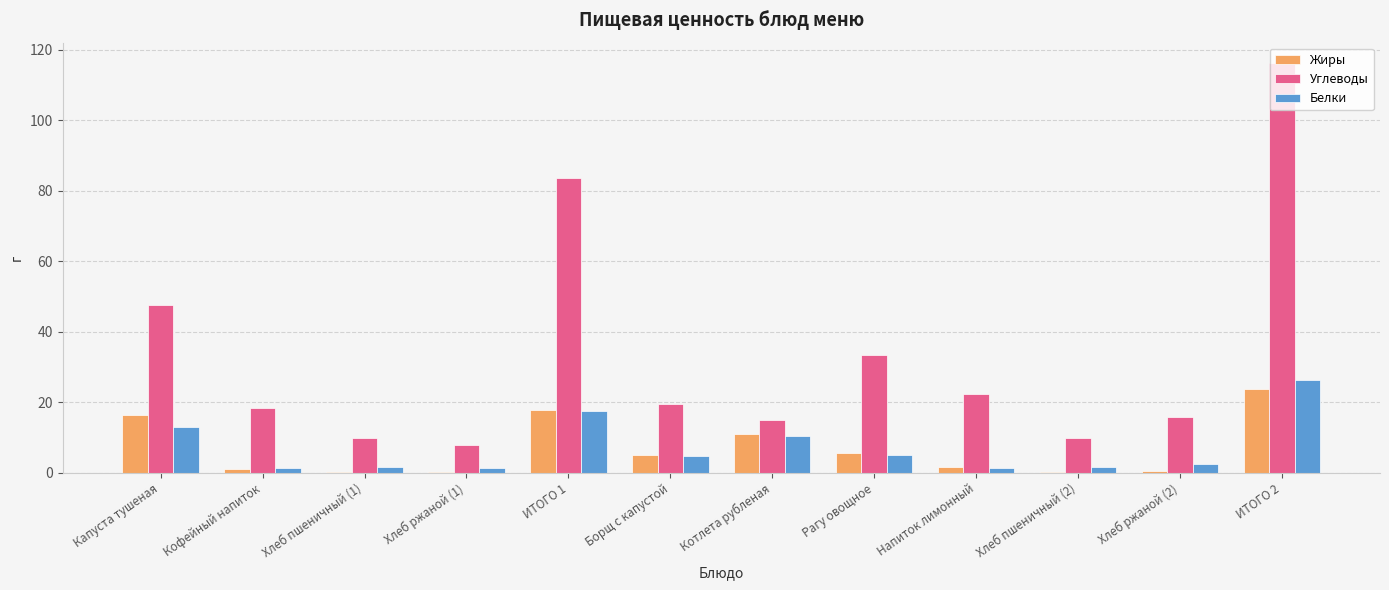

Read the Углеводы value at Кофейный напиток.

18.3